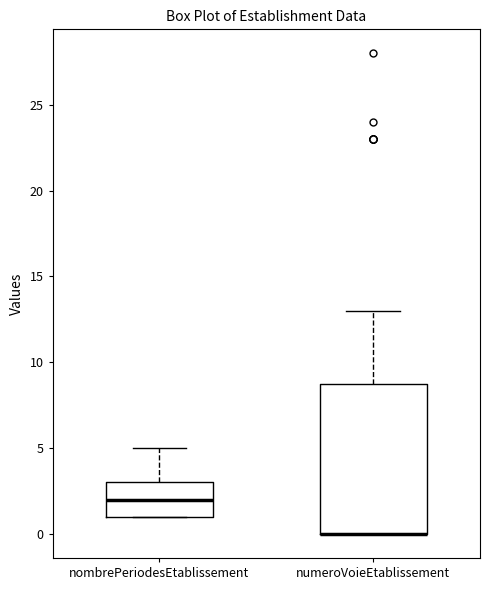

Reading left to right, transcribe this box plot: for each box, give where its median line is, the range the box spans, and where its two whiskers end, as read against the y-axis. The values are not printed on the chart, so give them approximately, as read against the axis.

nombrePeriodesEtablissement: median 2, box 1 to 3, whiskers 1 to 5
numeroVoieEtablissement: median 0 (drawn on the box's lower edge), box 0 to 9, whiskers 0 to 13